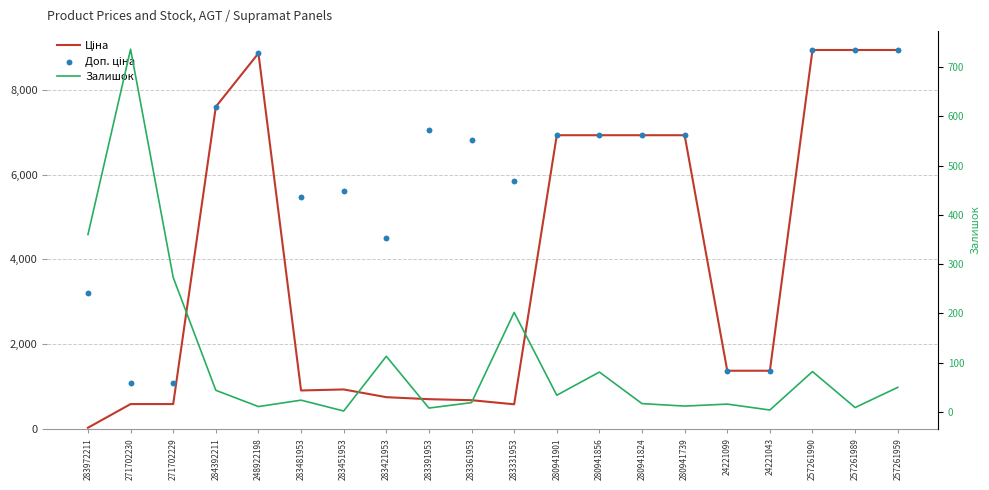

What are all the series names shown in the legend?

Ціна, Доп. ціна, Залишок